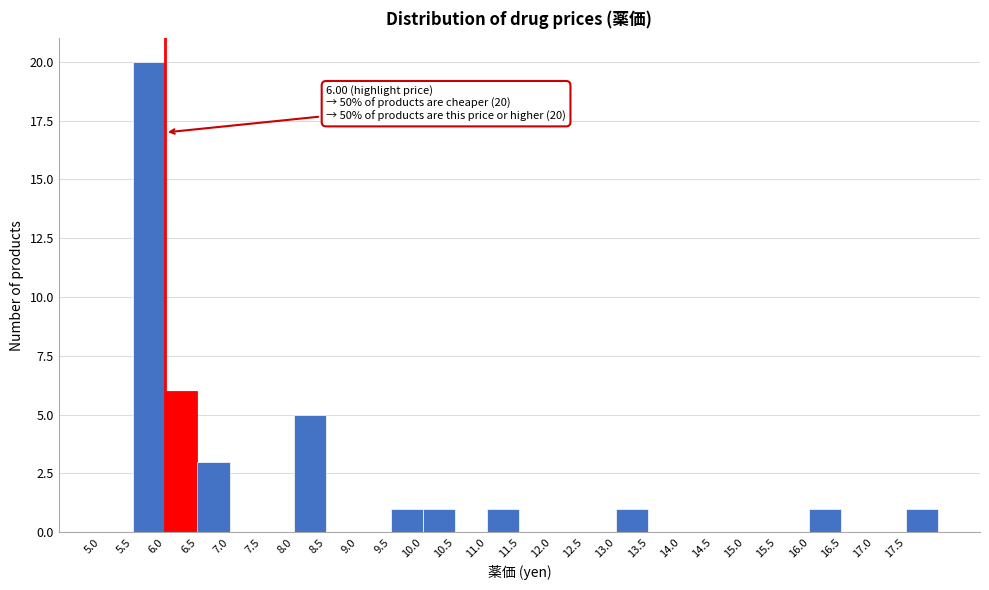

Which range on the x-axis has the tallest bar?

5.5 to 6.0